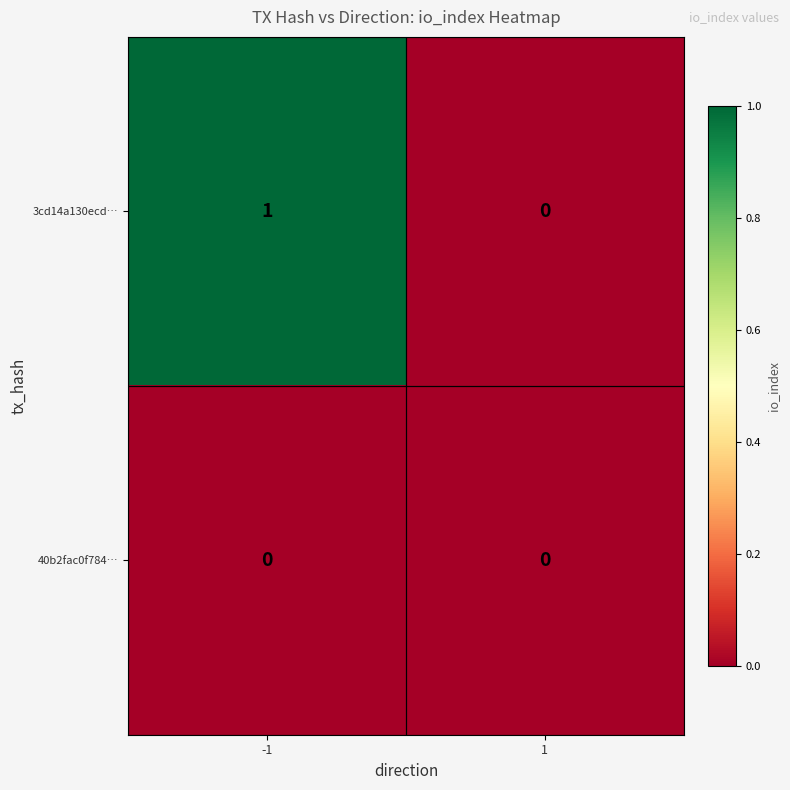

Rank the series by their average value, from lowest to highest.

40b2fac0f784…, 3cd14a130ecd…